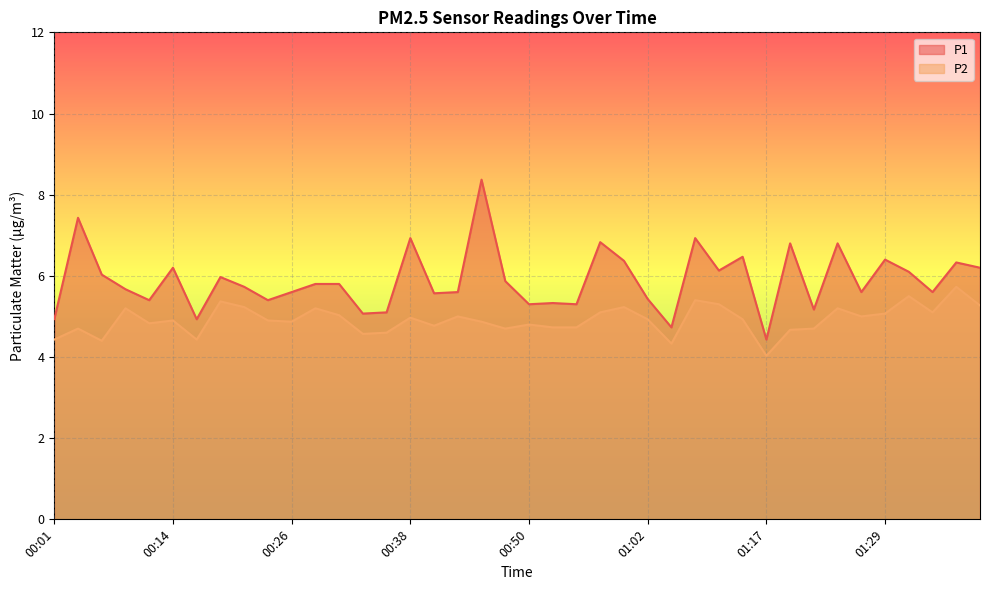

What position from the left is 00:04?

2